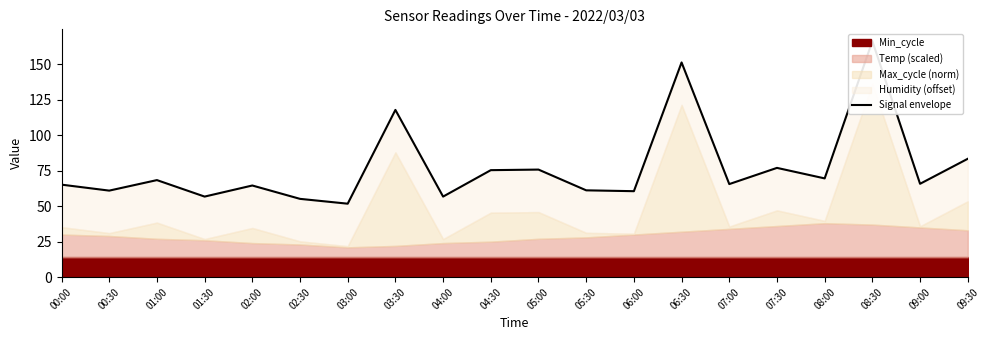

Reading right to left, transcribe all the data shown in this chart.

09:30=83.3	09:00=65.7	08:30=166.1	08:00=69.5	07:30=76.9	07:00=65.5	06:30=151.1	06:00=60.5	05:30=61.1	05:00=75.7	04:30=75.3	04:00=56.7	03:30=117.7	03:00=51.7	02:30=55.1	02:00=64.5	01:30=56.7	01:00=68.3	00:30=60.9	00:00=65.1